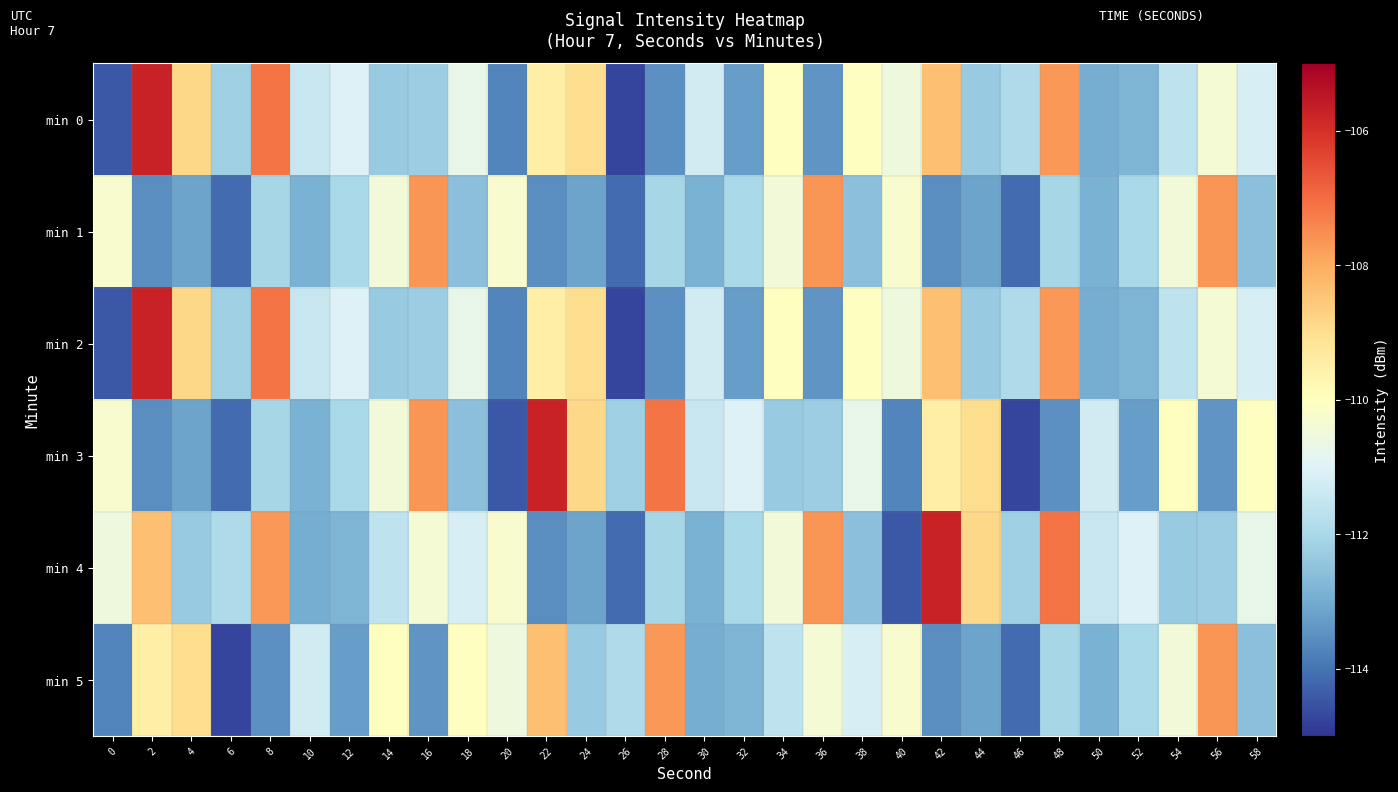

What is the difference between the highest and lowest values at 24?

4.3